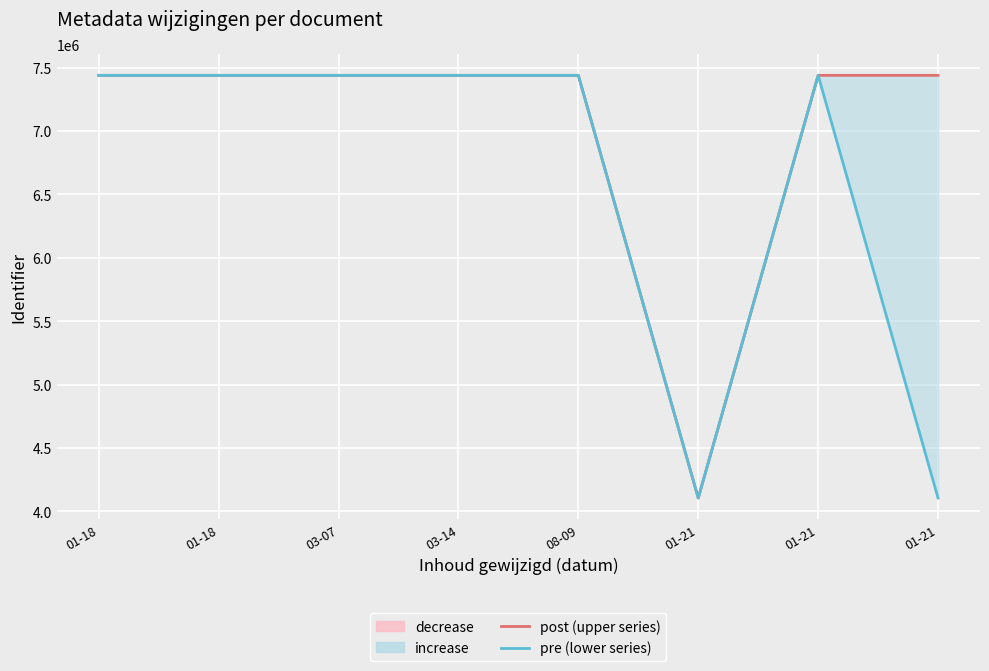

At 03-07, list the series in order from smallest to largest.

pre (modified date lower), post (modified date upper)